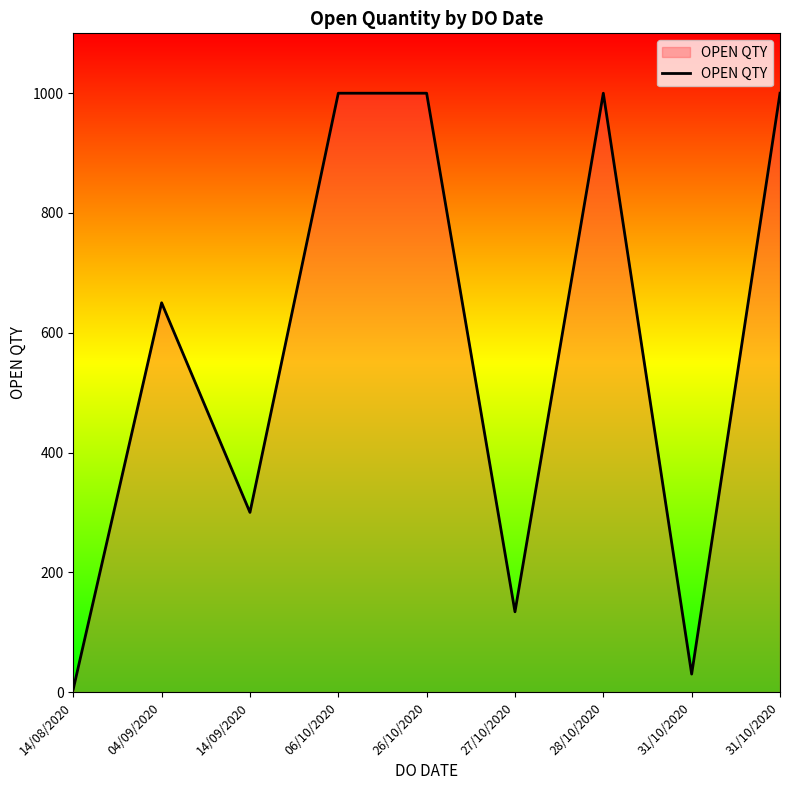

Count the number of data series in this chart.

1